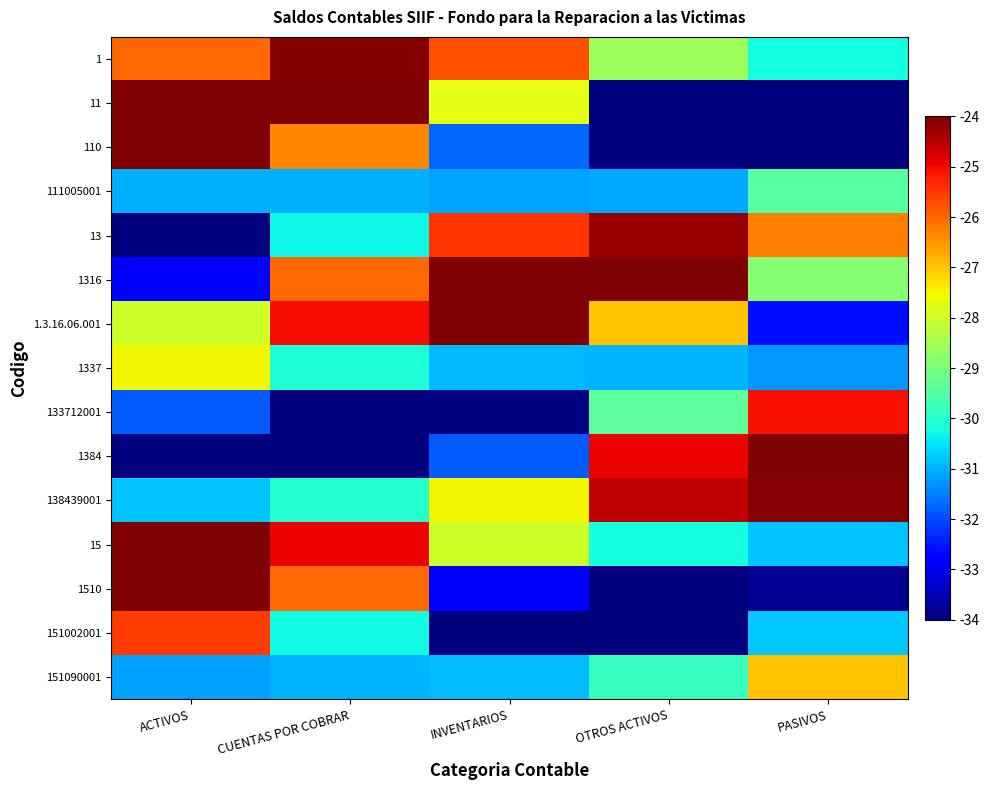

At how many categories does at least one series exceed -23?

5